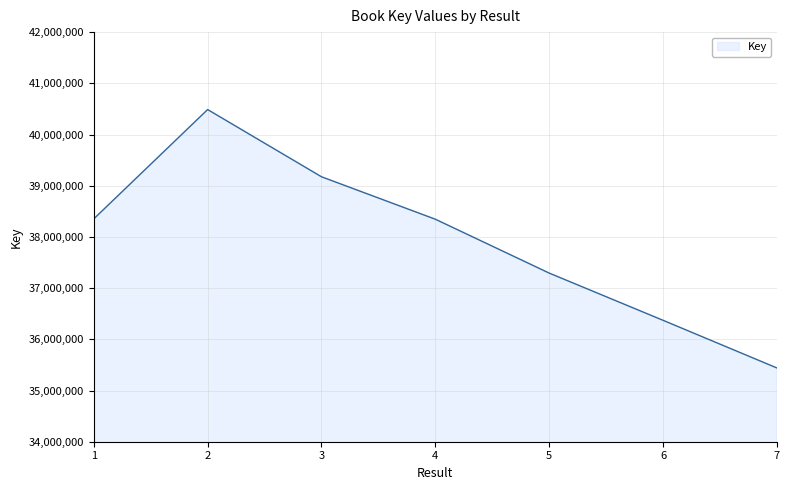

How many series are shown in this chart?

1